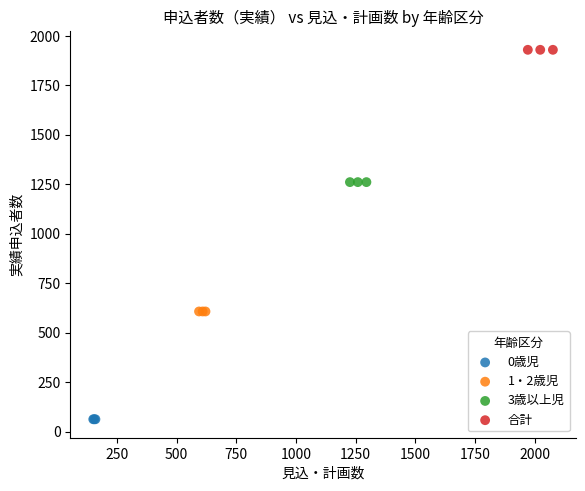

What are all the series names shown in the legend?

0歳児, 1・2歳児, 3歳以上児, 合計